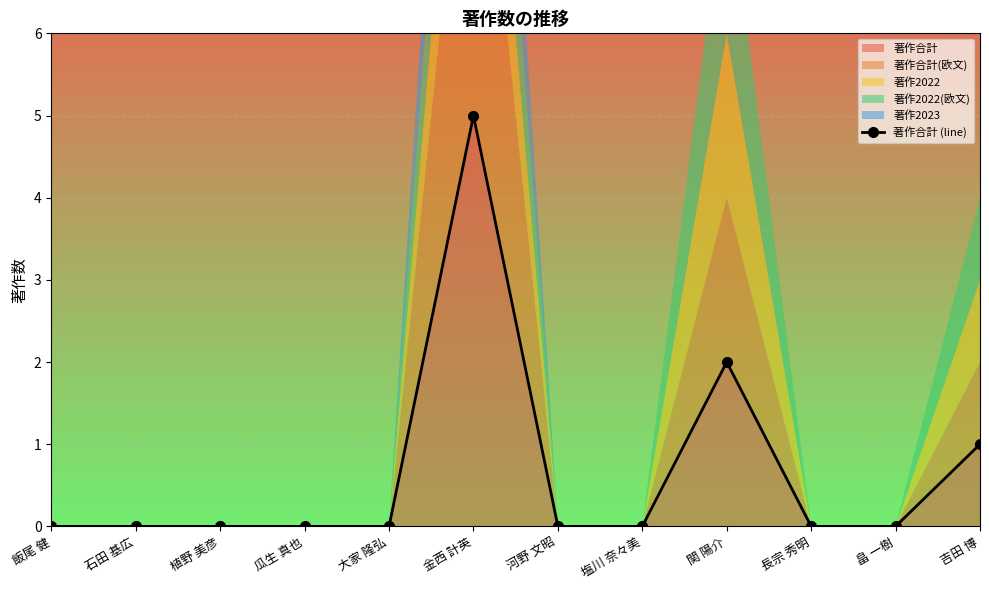

What is the value of the 9th point from the left?

2